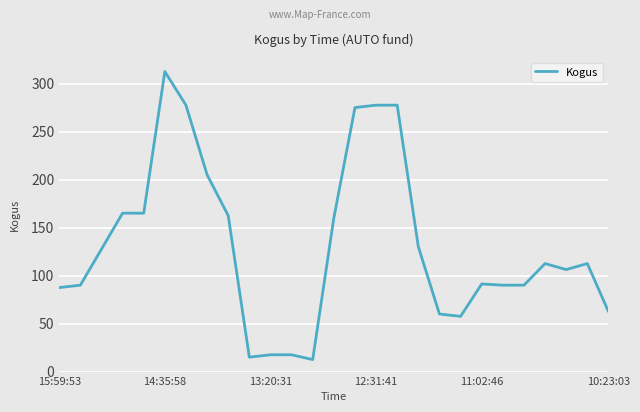

What is the greatest value displayed?

312.5